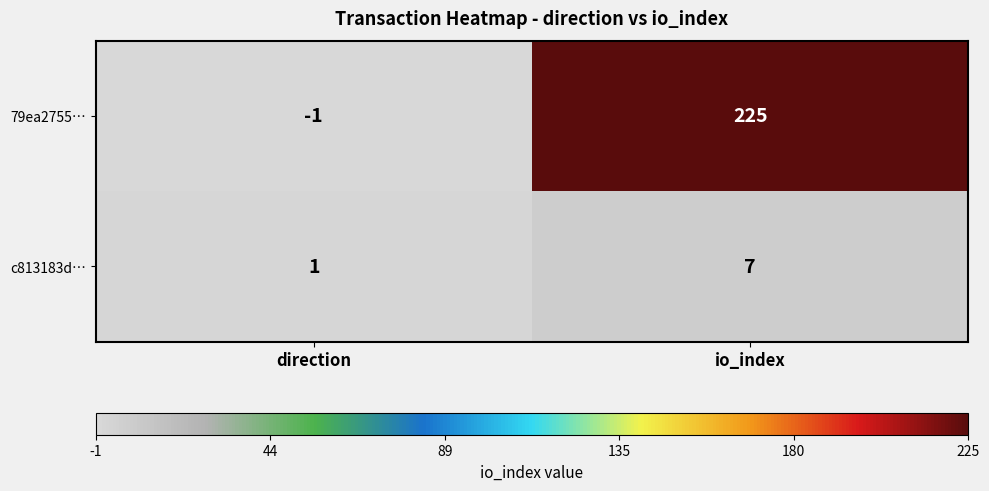

What is the average value of the c813183d… series?

4